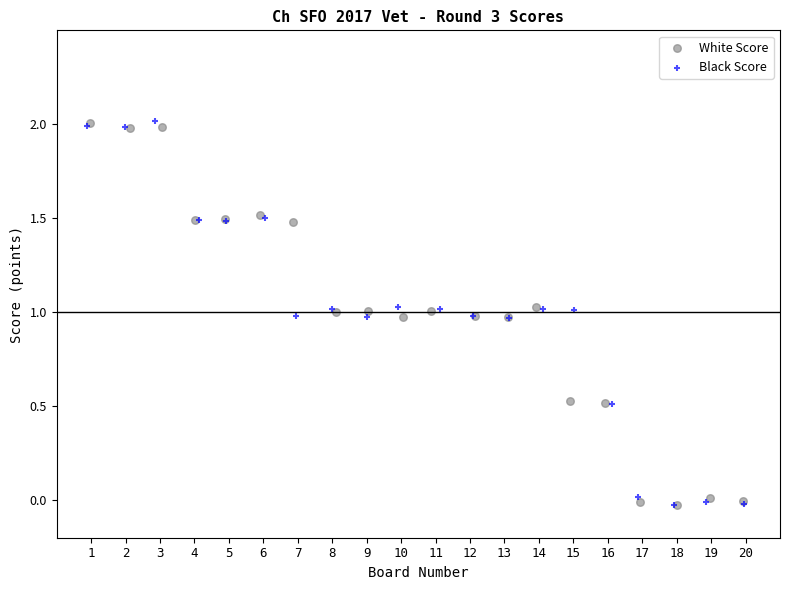

Which series has the largest Y range (max minus min)?

Black Score